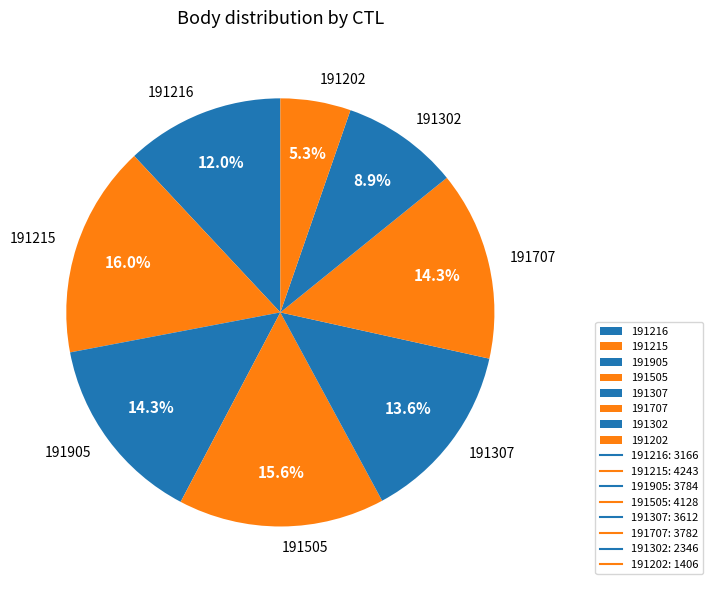

Is there any slice that represents more than half of the pie?

No